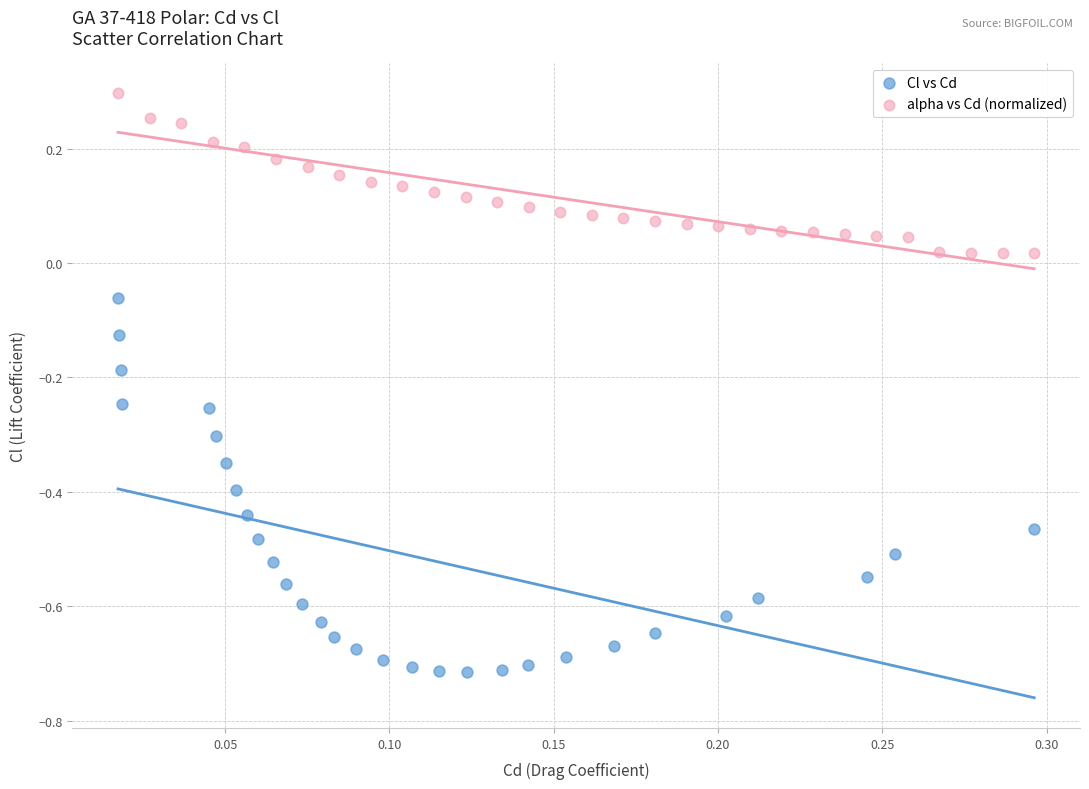

Which series reaches the maximum Y coordinate?

alpha vs Cd (normalized)